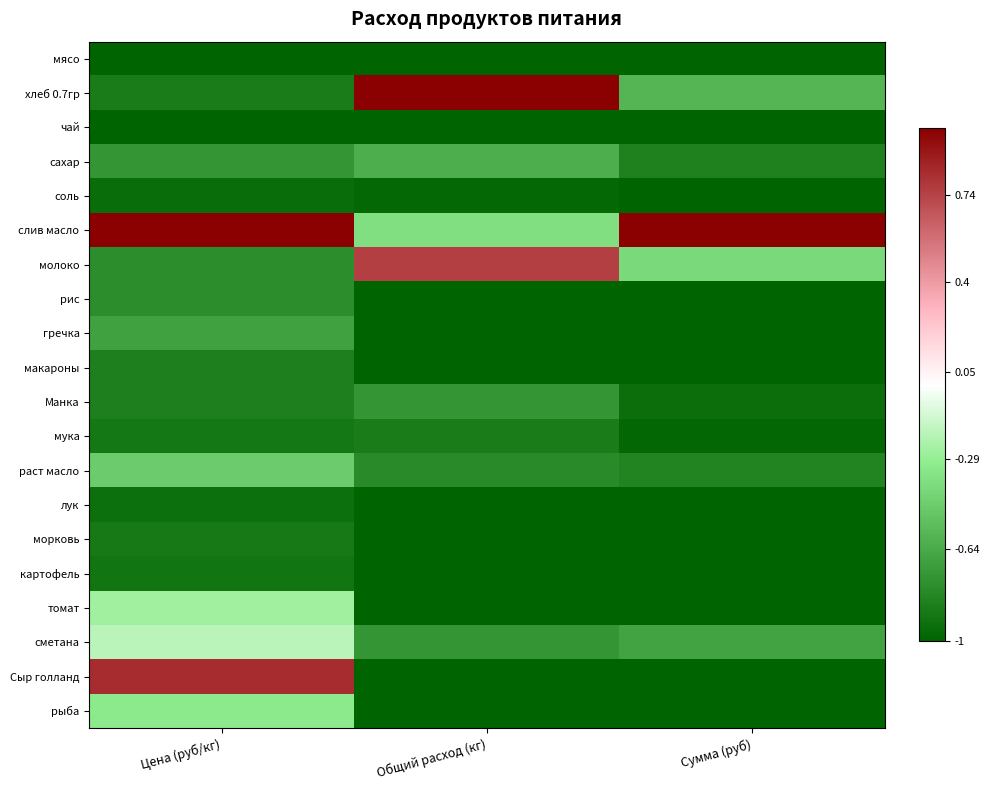

At which category does the chart reach its minimum across all series?

Цена (руб/кг)